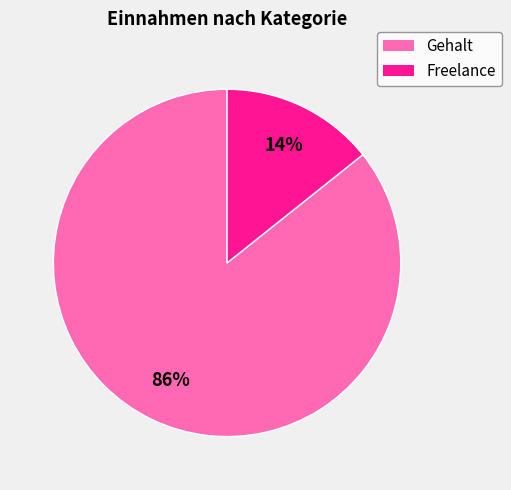

Does Freelance account for over 50% of the chart?

No